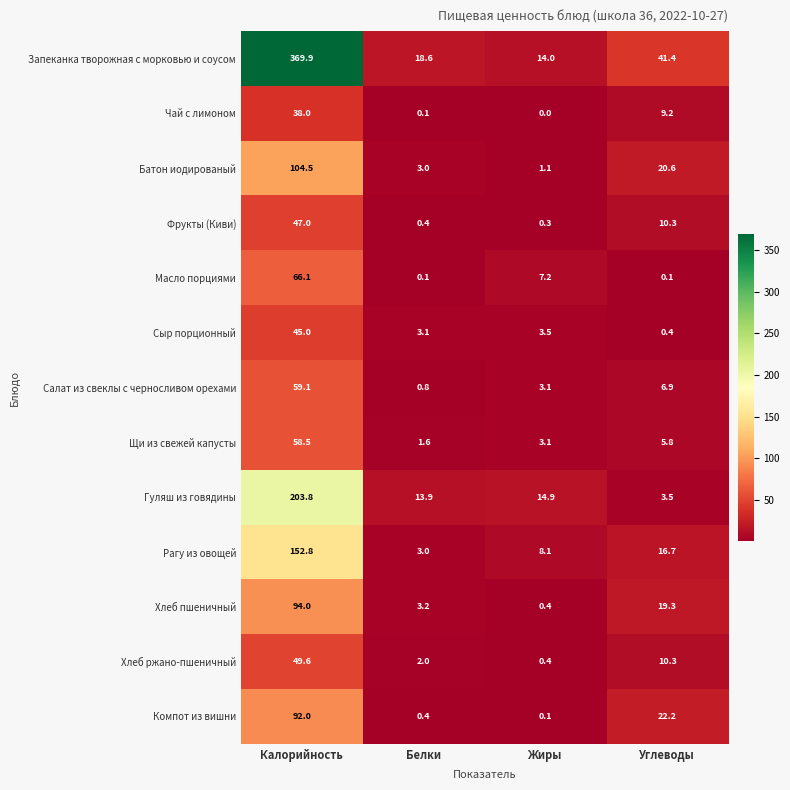

At which label does Масло порциями first exceed 7?

Калорийность